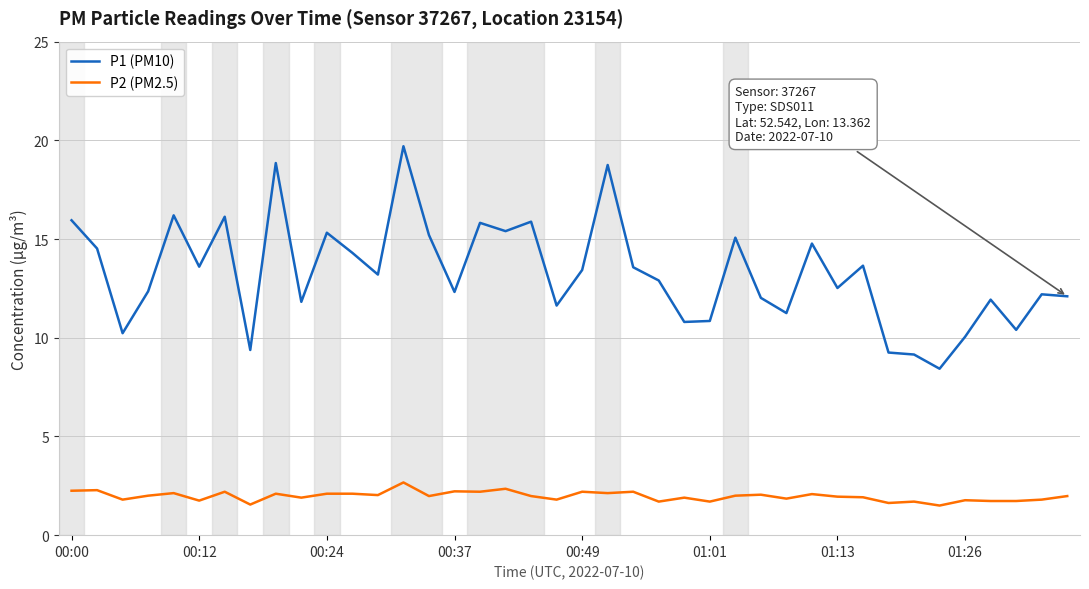

What is the minimum value shown in the chart?

1.5